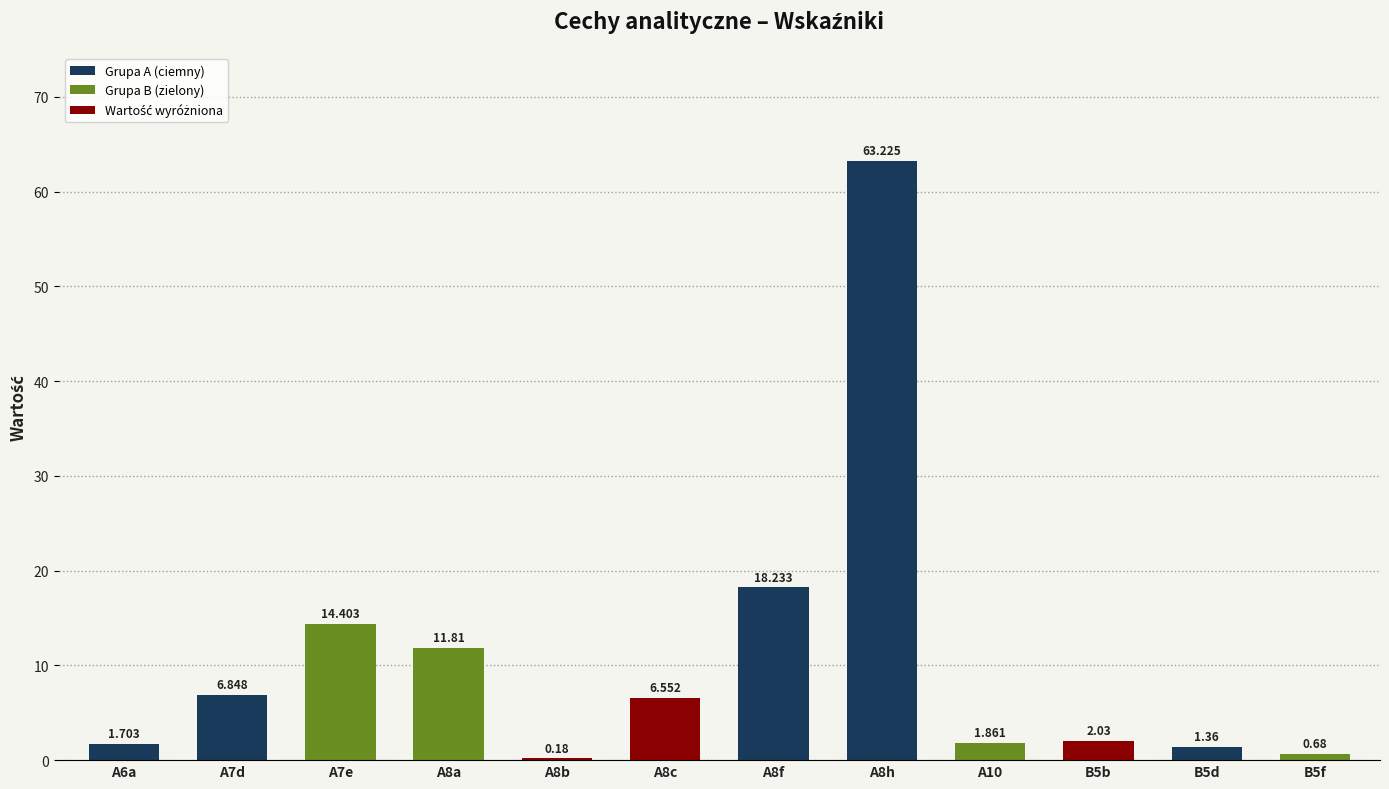

What is the change in value from A7d to A10?

-5.0